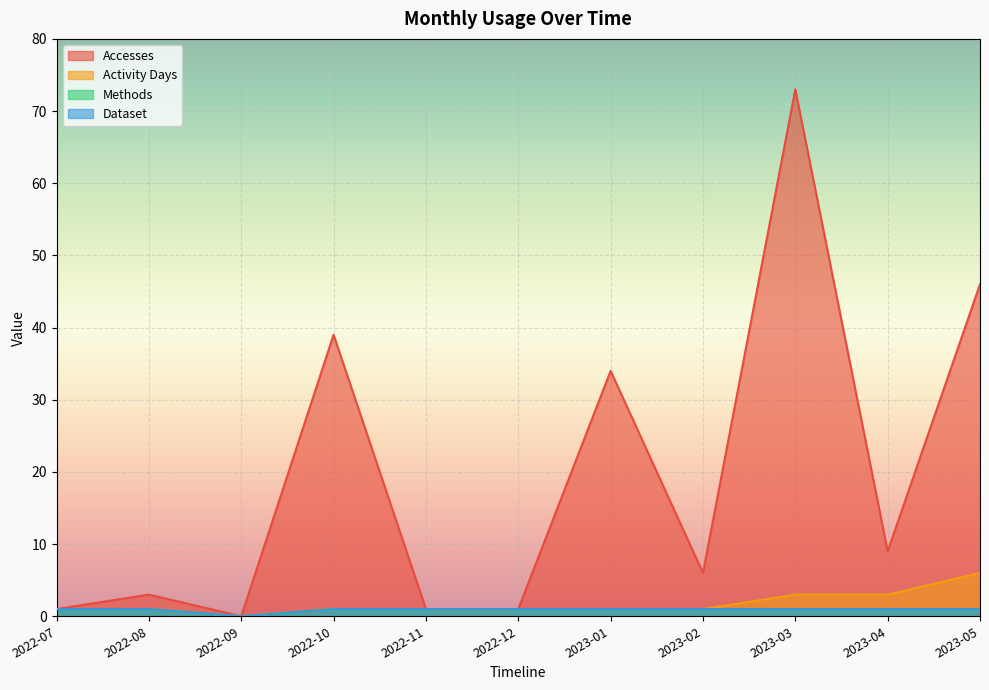

What is the label of the 1st point from the left?

2022-07